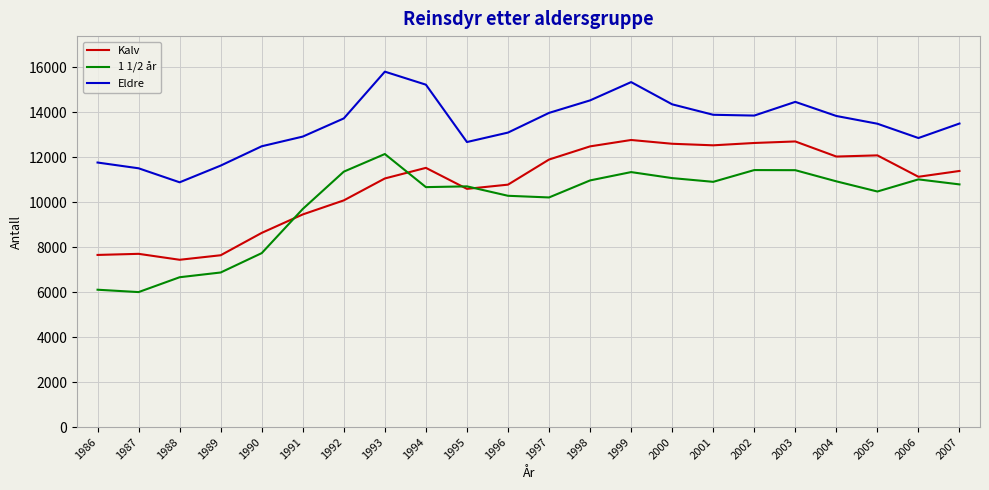

Where is Kalv nearest to the value 10097?

1992